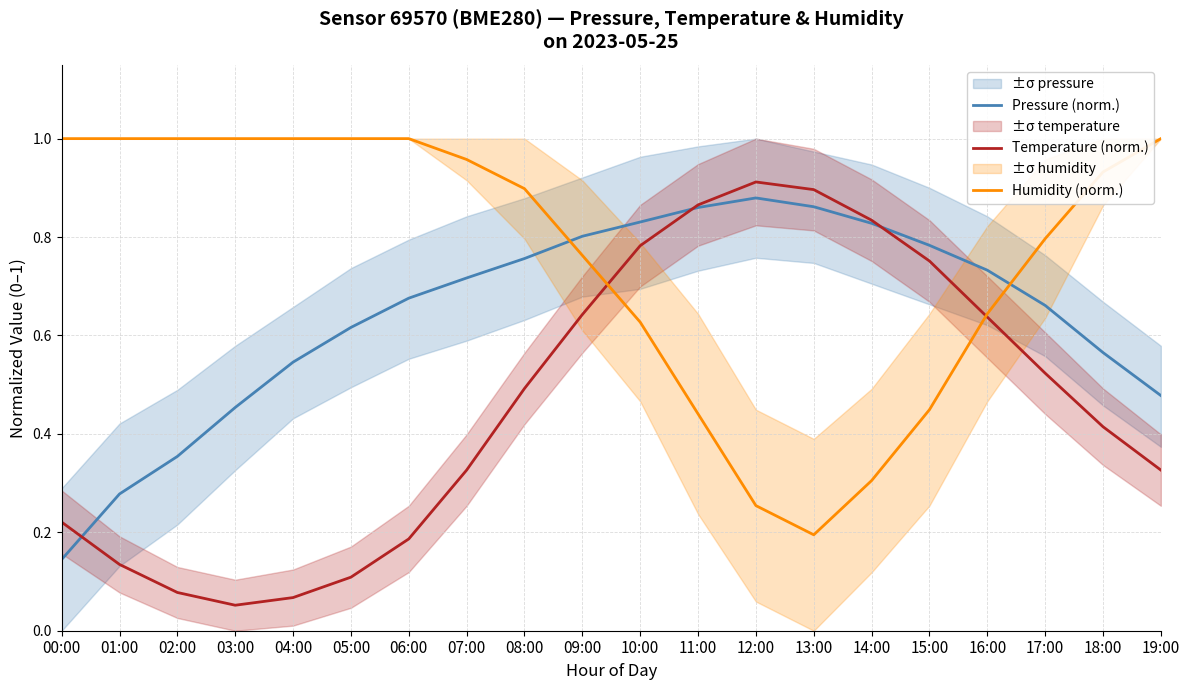

What is the approximate value of Temperature (norm.) at 08:00?

0.5